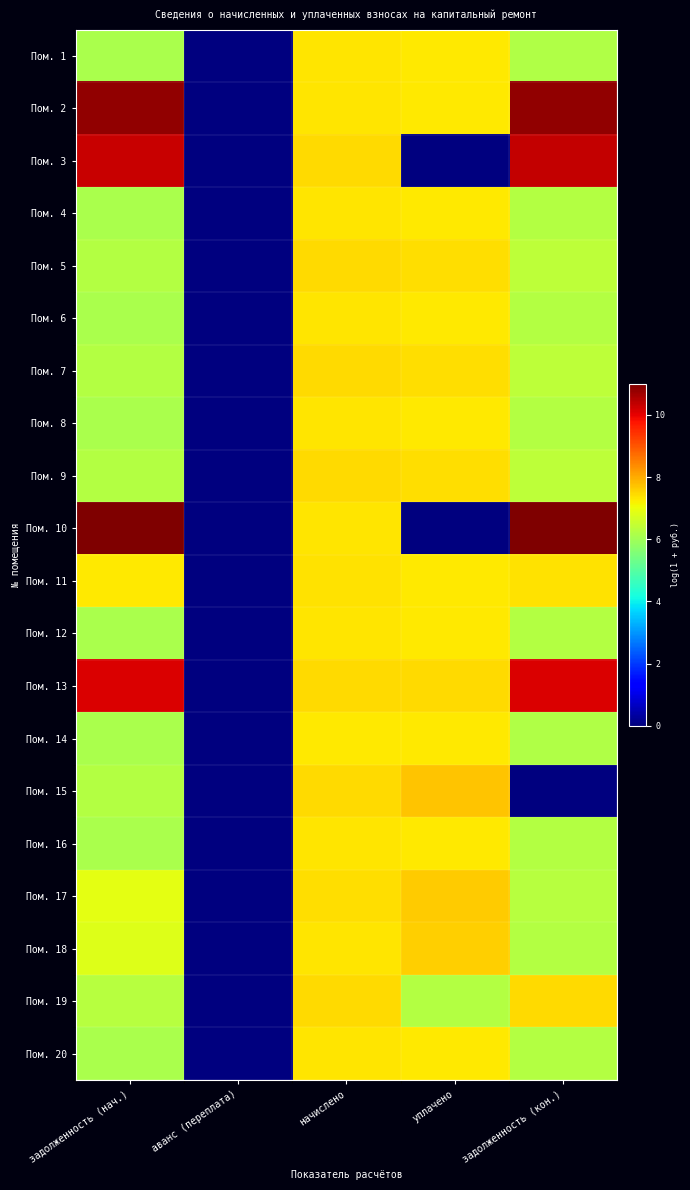

What is the greatest value displayed?

11.0